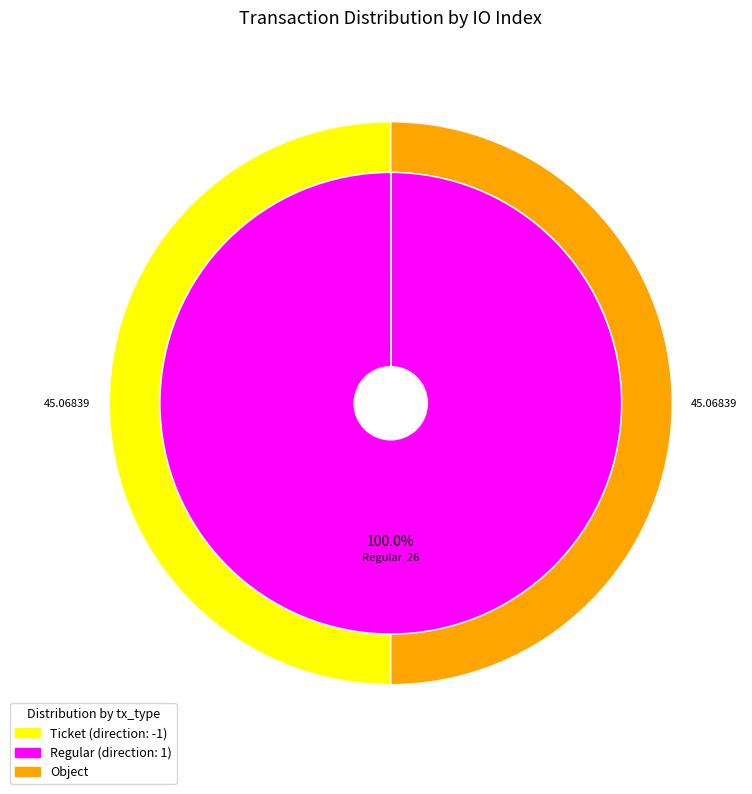

Which slice is the smallest?

Ticket